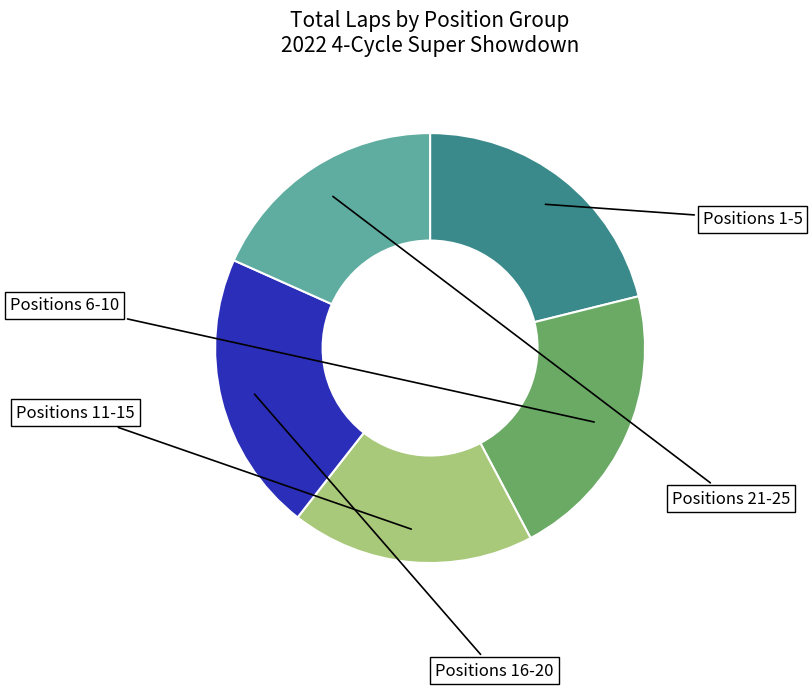

Is there a majority slice in this chart?

No